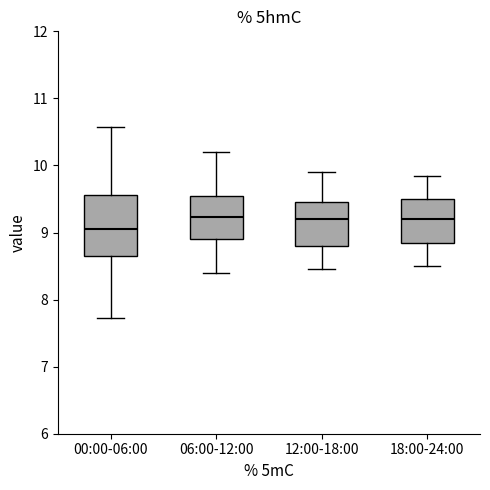

Reading left to right, transcribe this box plot: for each box, give where its median line is, the range the box spans, and where its two whiskers end, as read against the y-axis. The values are not printed on the chart, so give them approximately, as read against the axis.

00:00-06:00: median 9.1, box 8.7 to 9.6, whiskers 7.7 to 10.6
06:00-12:00: median 9.2, box 8.9 to 9.6, whiskers 8.4 to 10.2
12:00-18:00: median 9.2, box 8.8 to 9.5, whiskers 8.5 to 9.9
18:00-24:00: median 9.2, box 8.9 to 9.5, whiskers 8.5 to 9.9